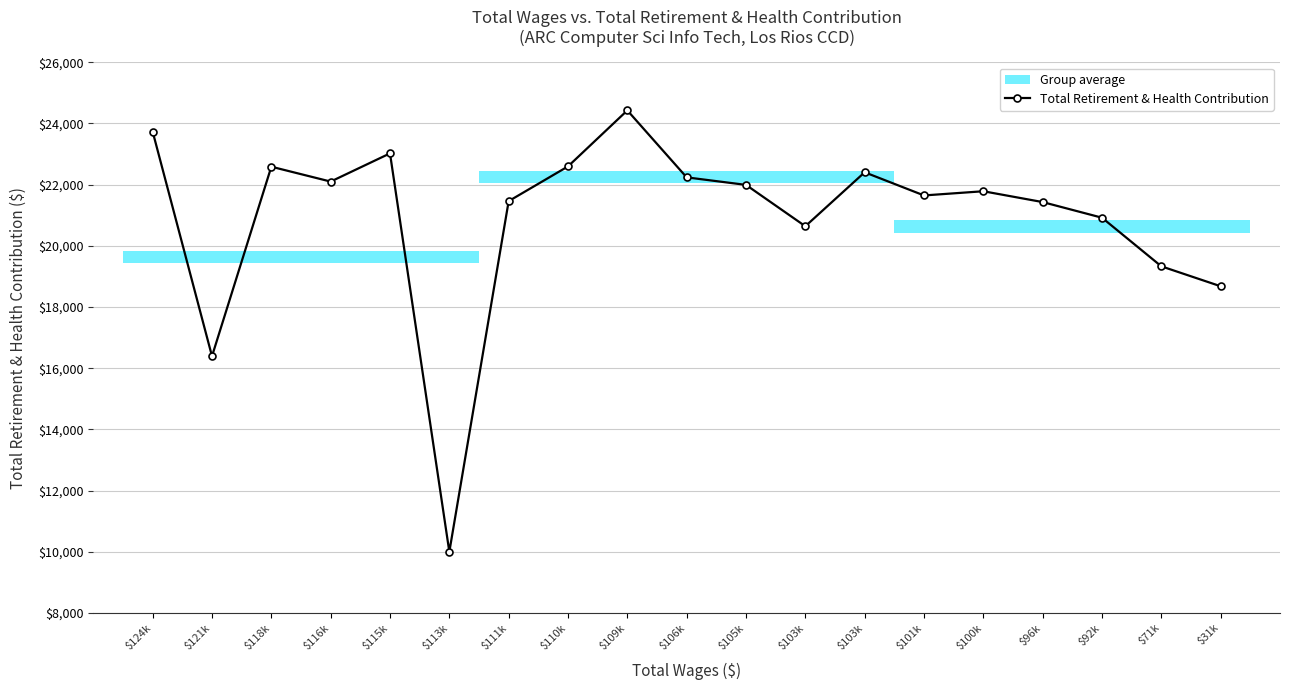

Which category has the highest value across all series?

$109k